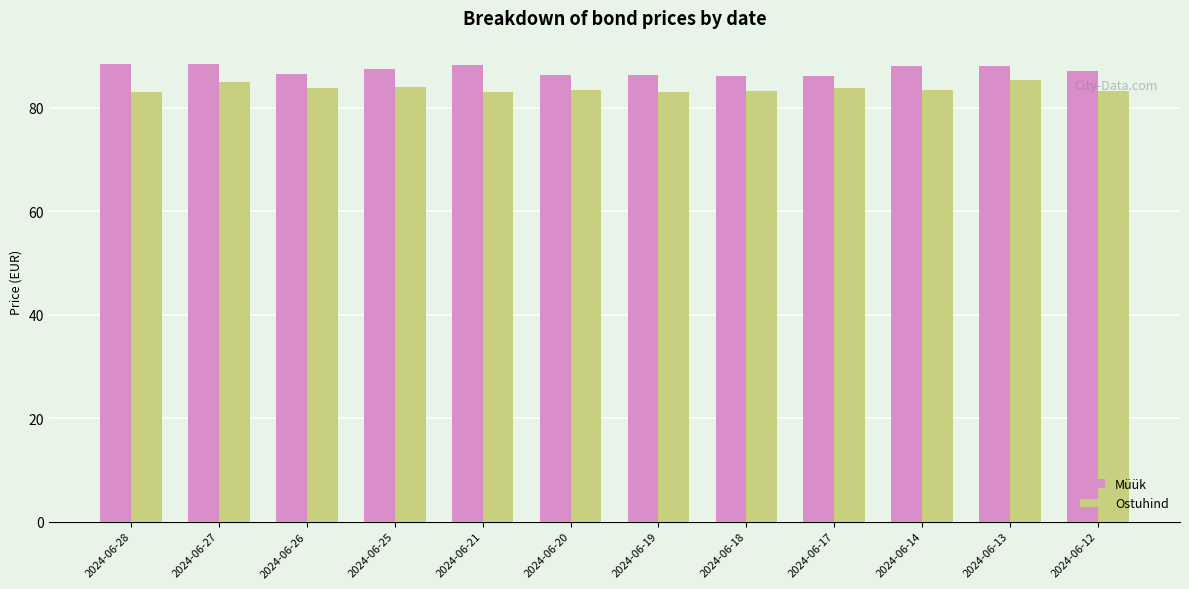

What is the total value across all series at 2024-06-25?

171.5